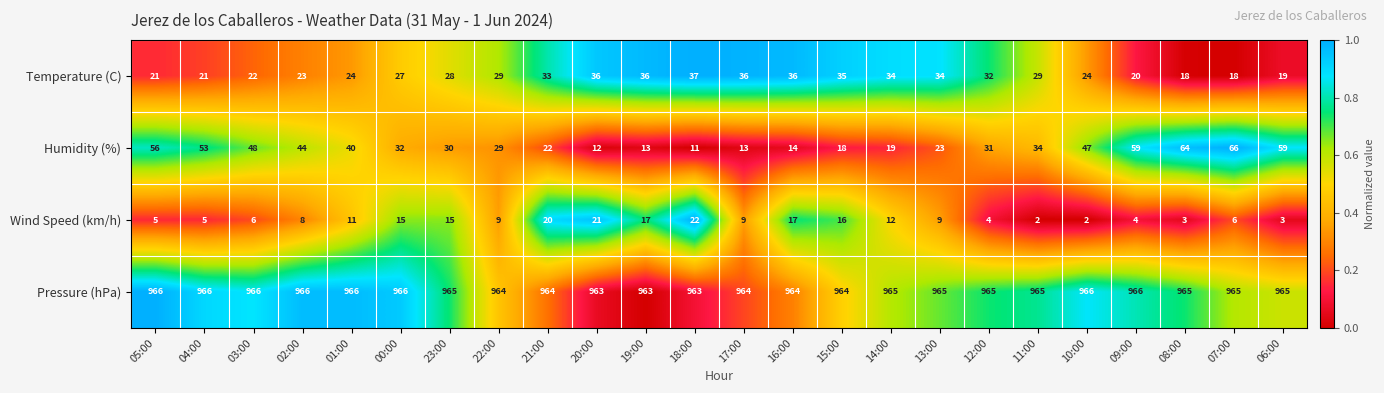

Which series has the largest range (max minus min)?

Humidity (%)